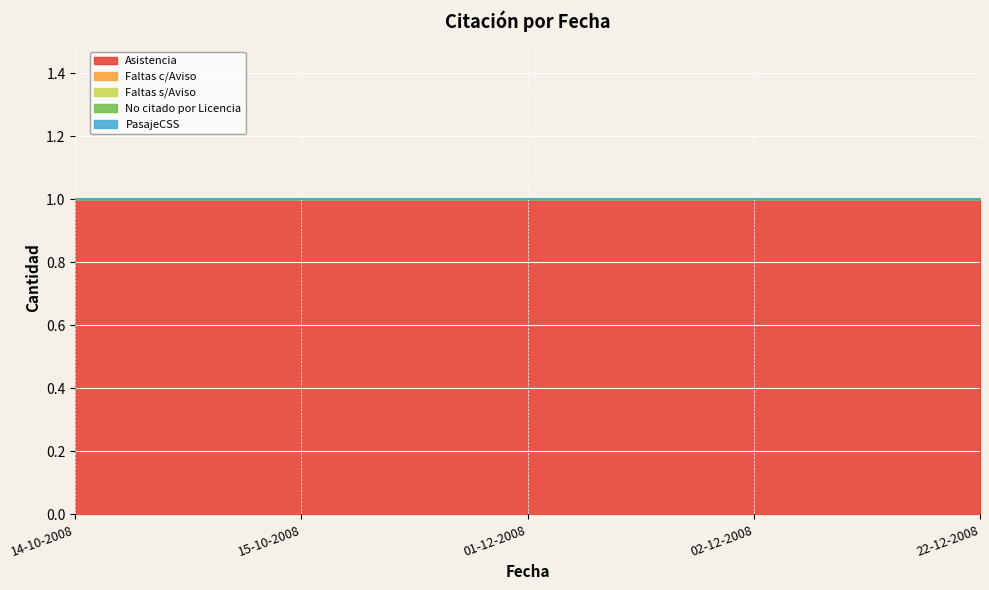

At 02-12-2008, list the series in order from largest to smallest.

Asistencia, Faltas c/Aviso, Faltas s/Aviso, No citado por Licencia, PasajeCSS